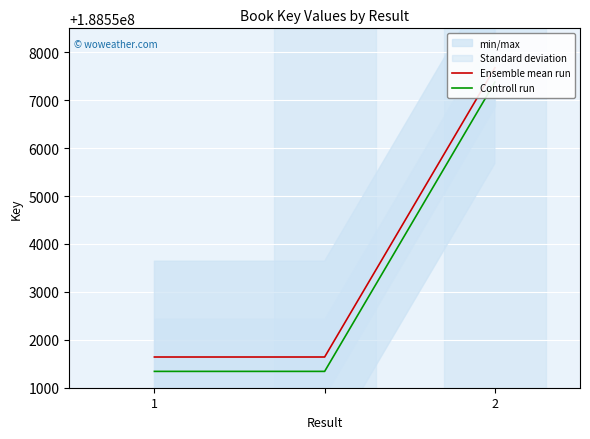

How many categories are shown in the chart?

3